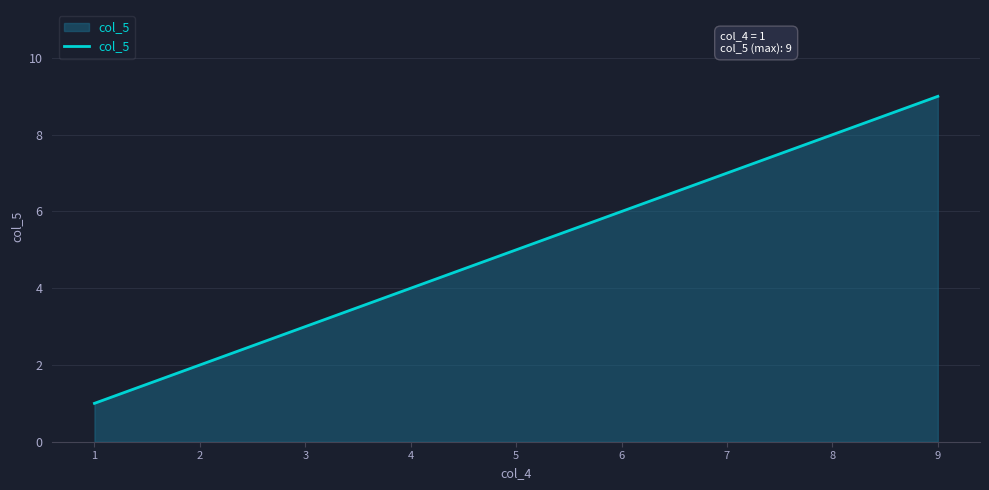

Which category has the lowest value across all series?

1